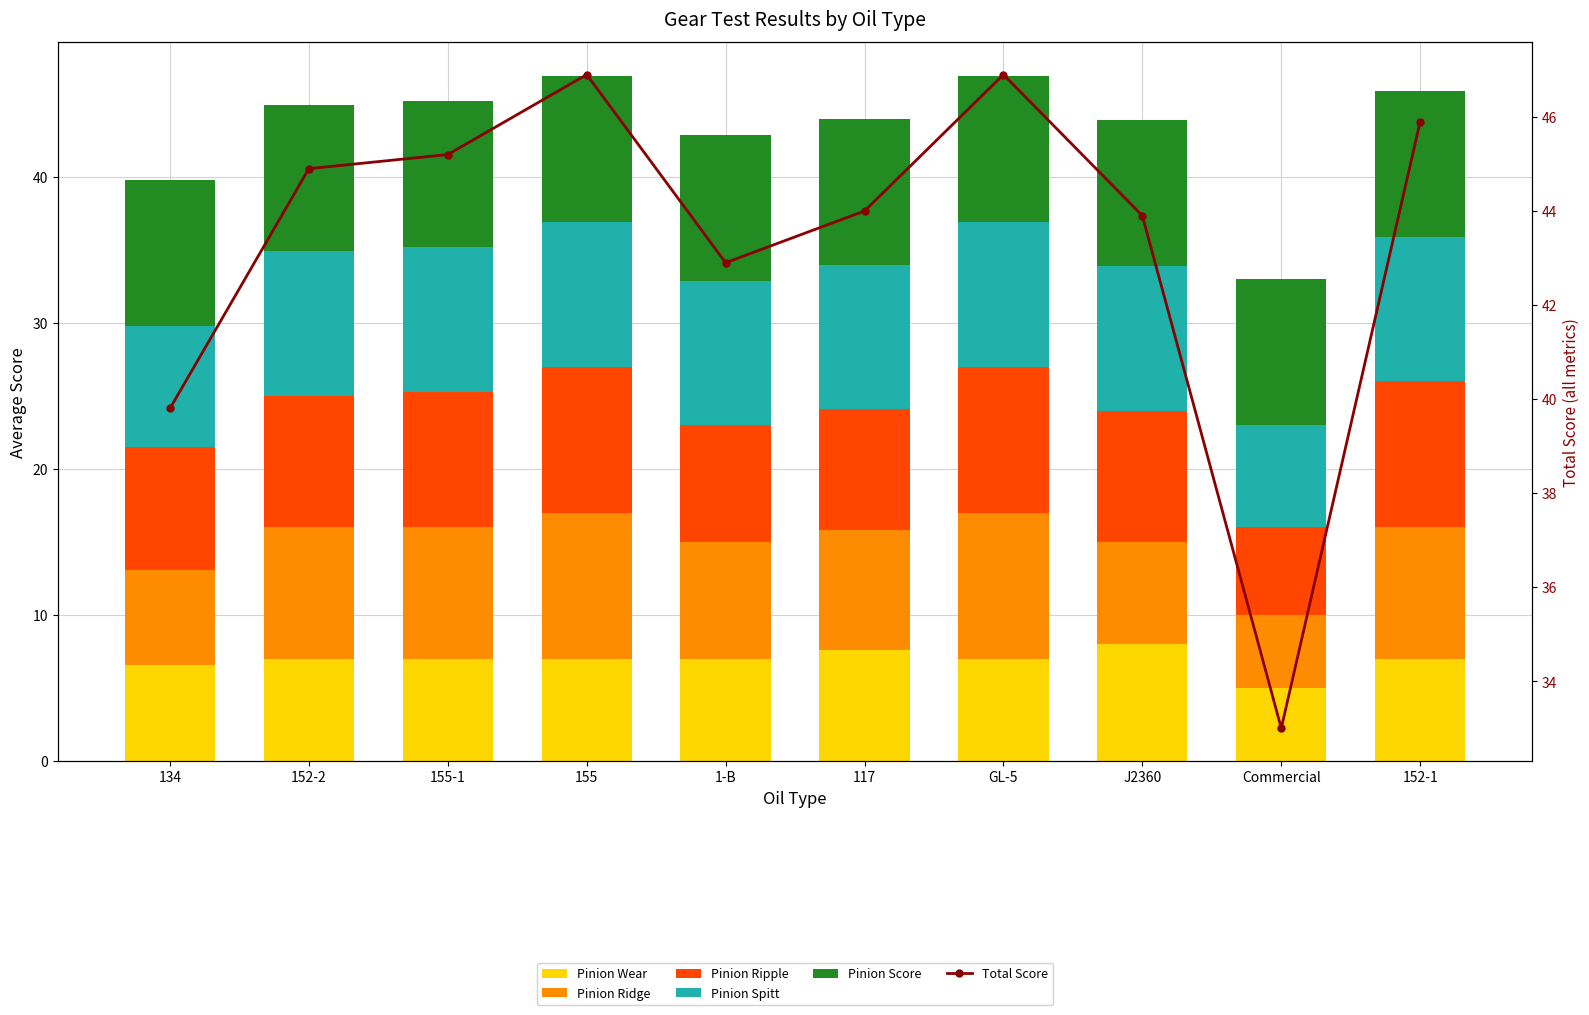

At which label is Pinion Score closest to 9?

134